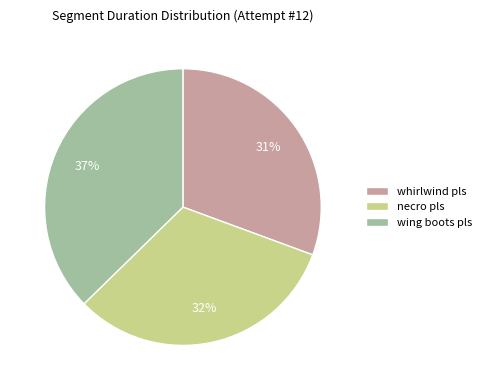

To the nearest percent, what is the average slice percentage?

33%